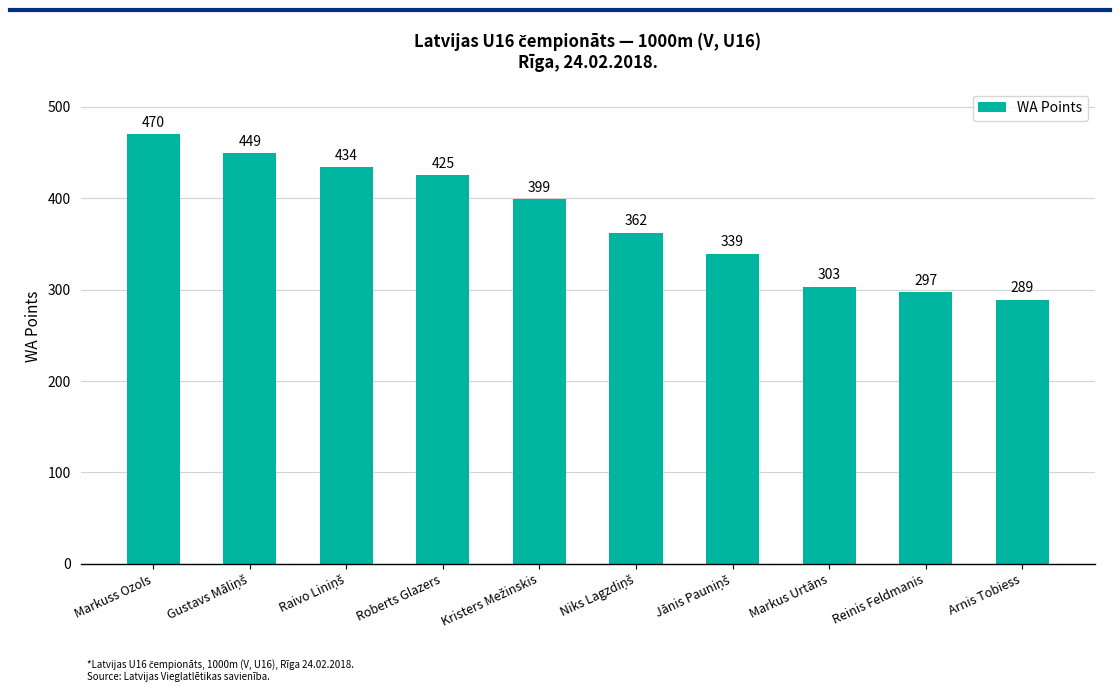

What is the greatest value displayed?

470